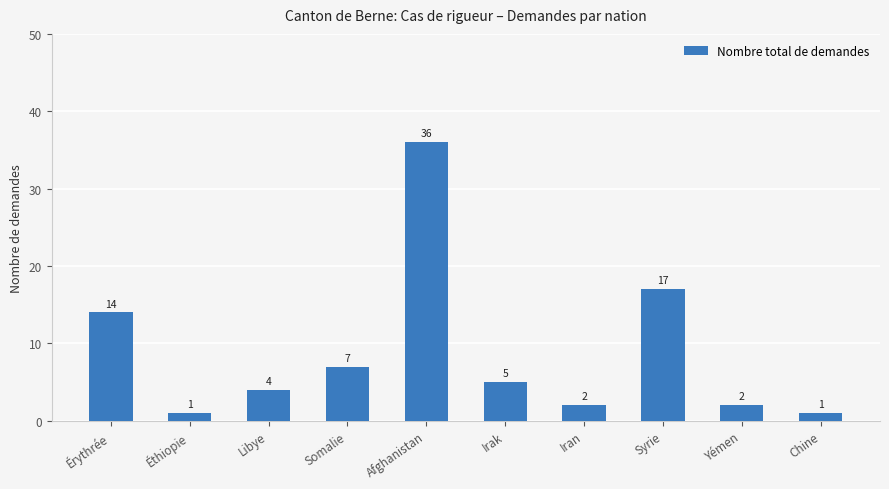

What is the difference between the values at Érythrée and Somalie?

7